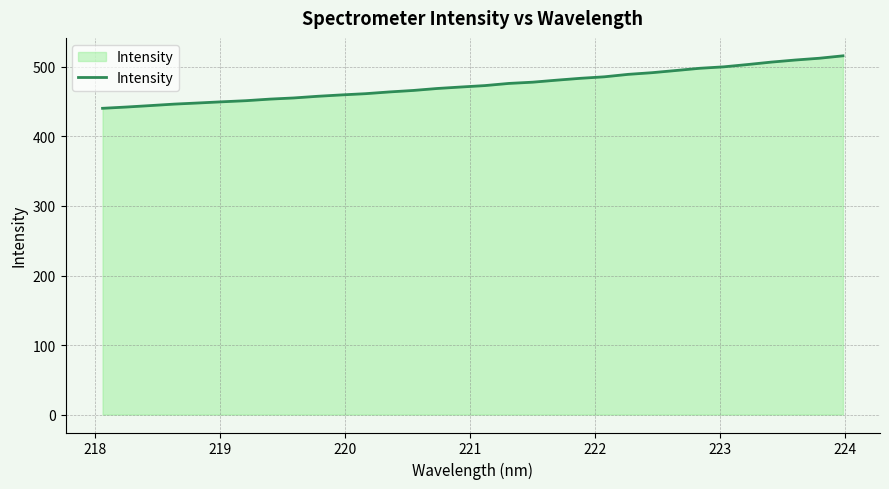

What is the greatest value displayed?

516.0